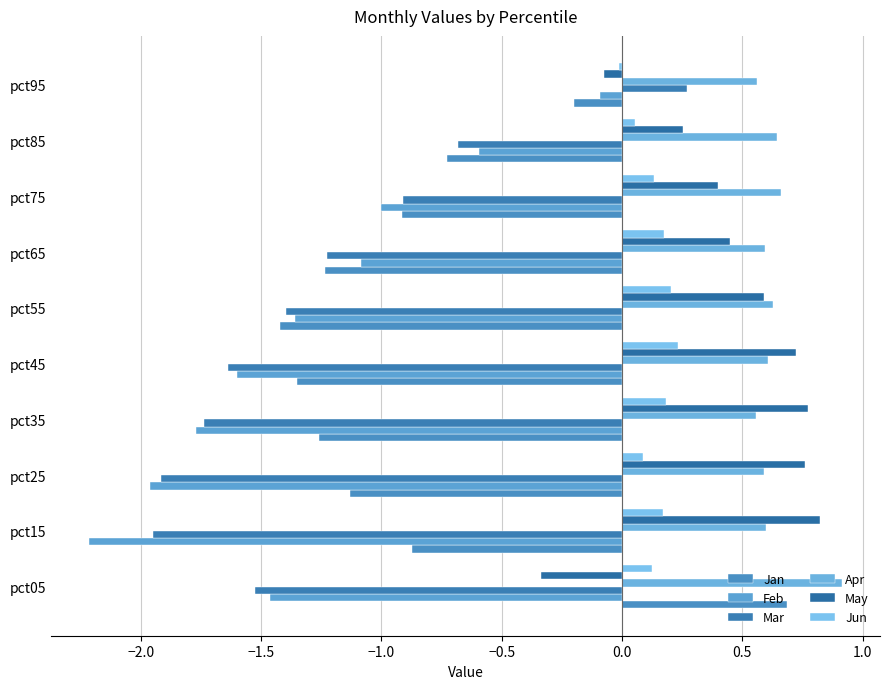

Count the number of data series in this chart.

6